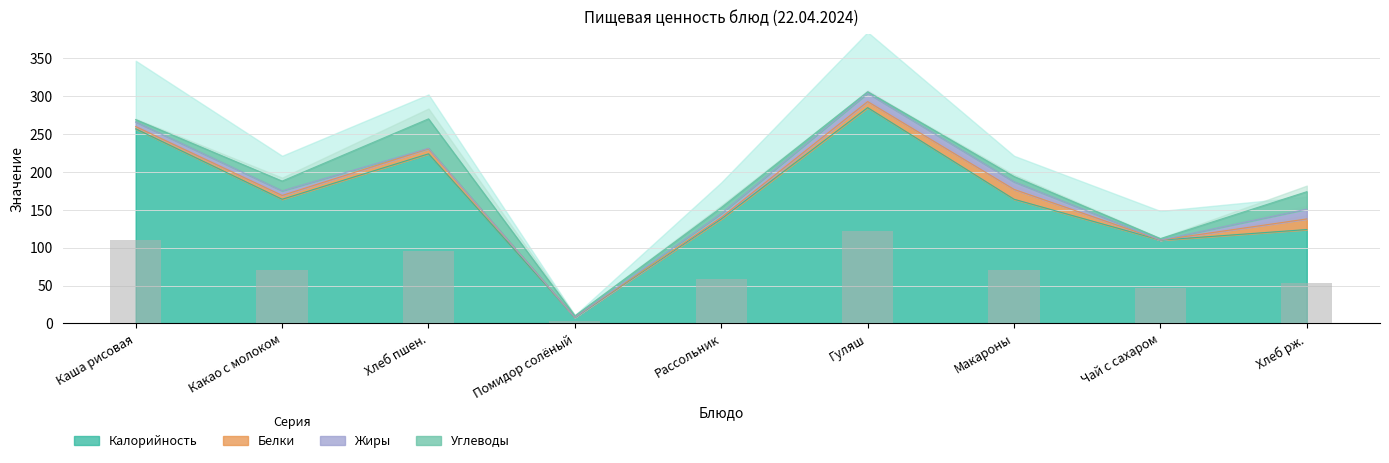

Reading right to left, extract all data points from this chart.

53.3	47.2	70.4	122.4	59.3	3.4	96.2	70.4	110.4